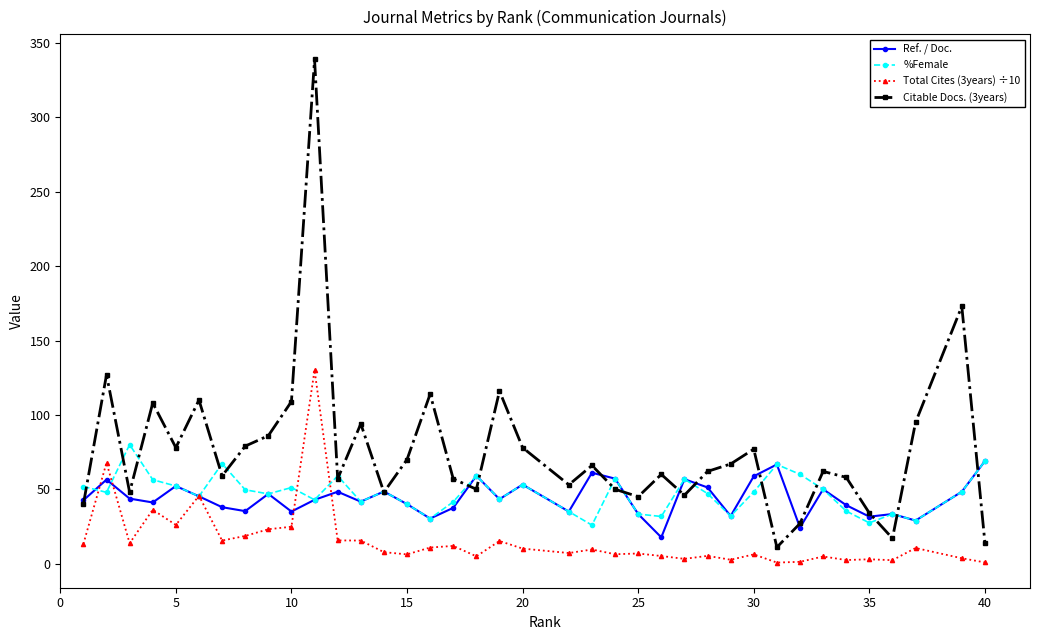

Which series has the largest range (max minus min)?

Citable Docs. (3years)